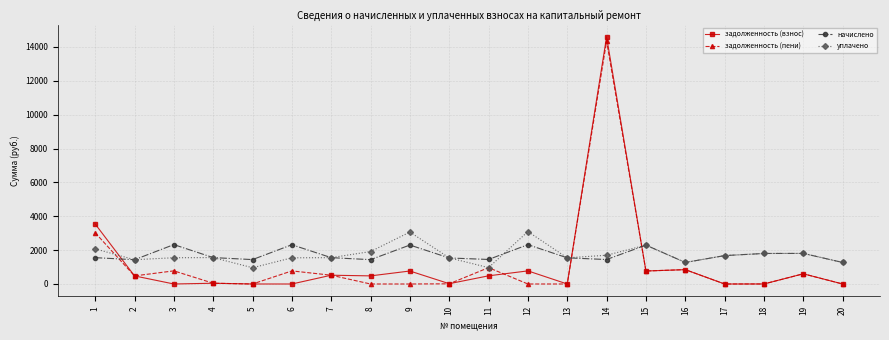

What is the minimum value for уплачено?

960.1